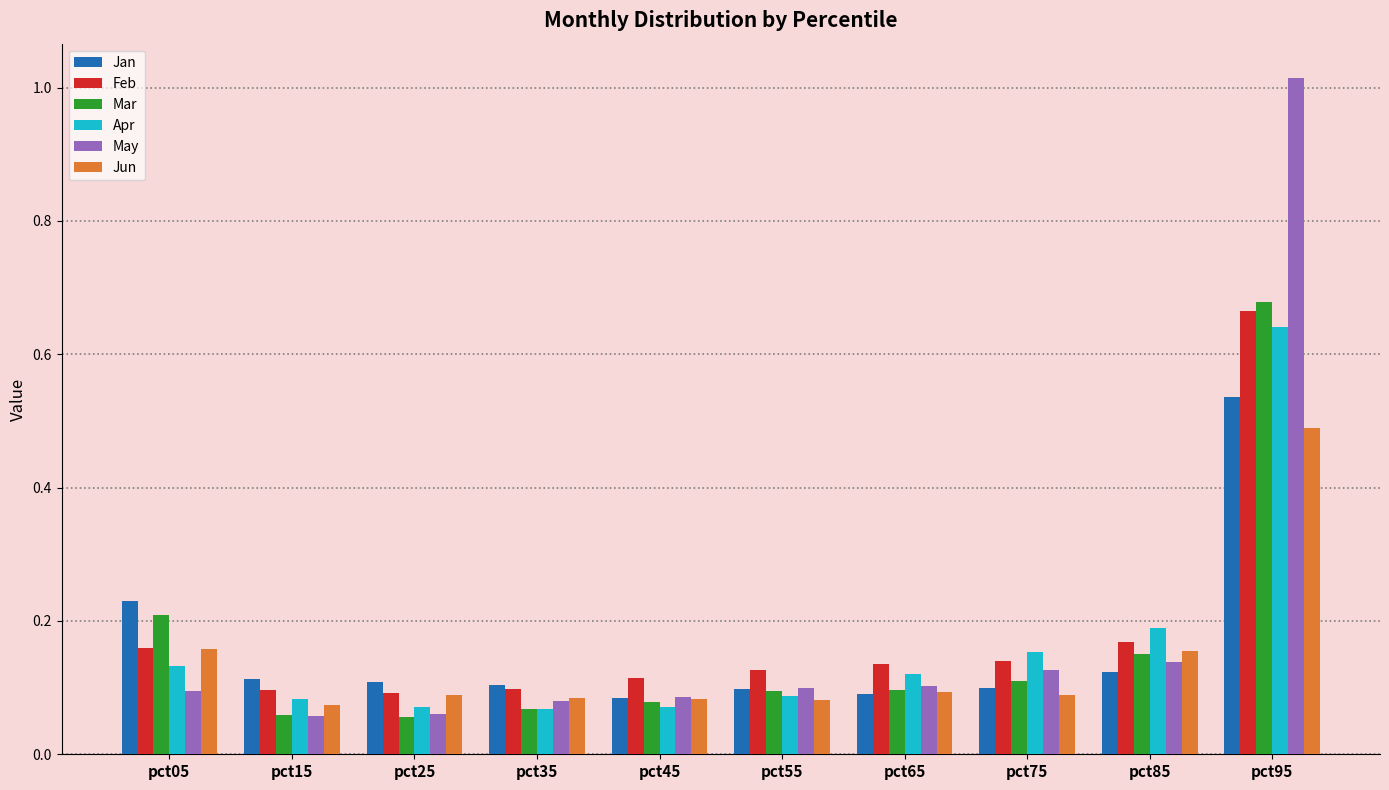

Is the value of Apr at pct55 greater than the value of May at pct95?

No